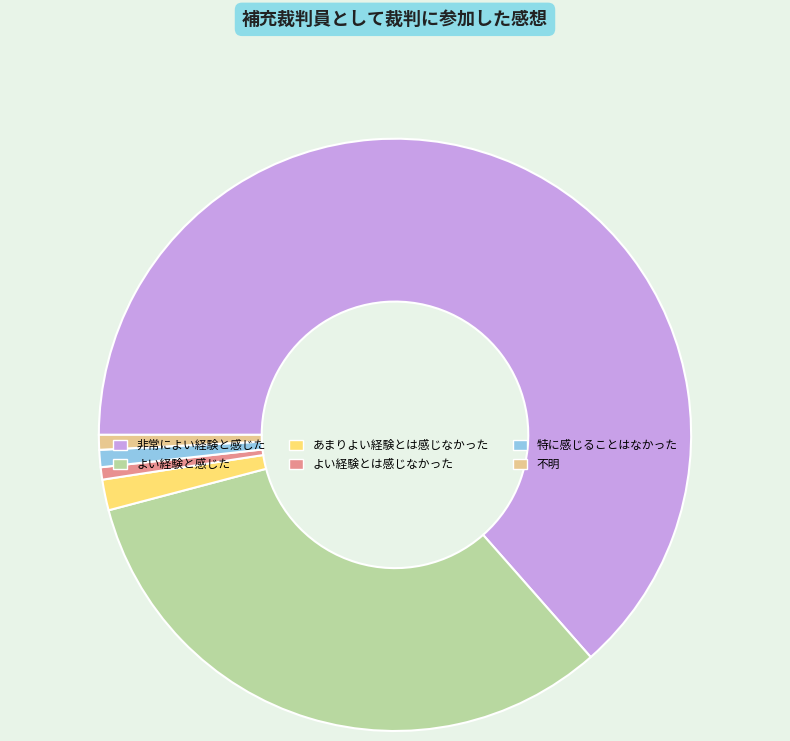

The よい経験と感じた slice represents 41% of the pie. True or false?

False